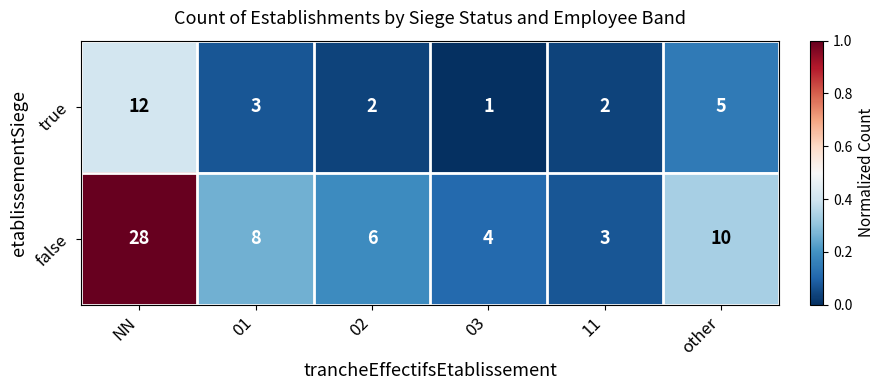

At which category is the sum across all series the highest?

NN